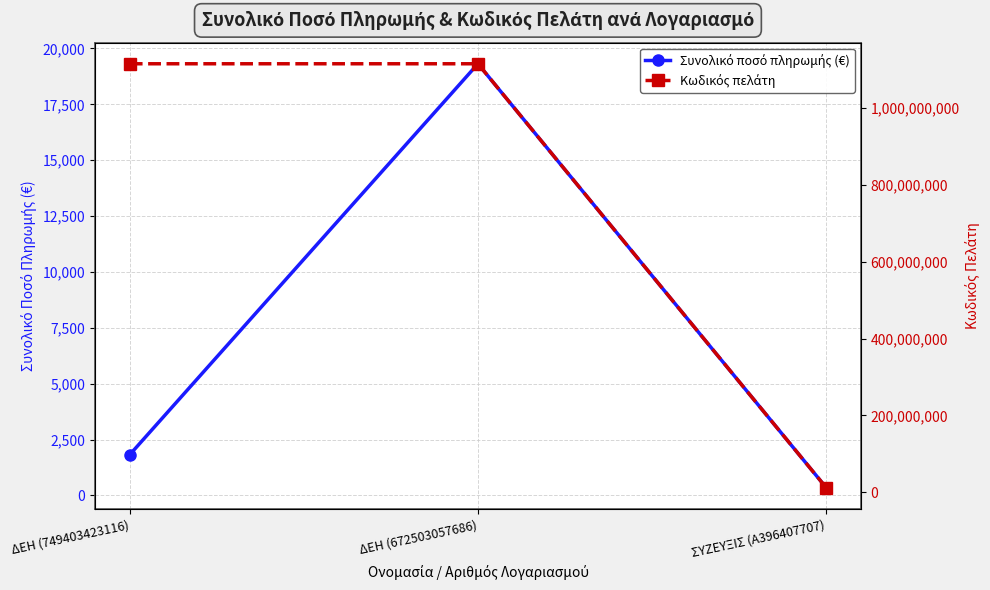

At which category is the sum across all series the highest?

ΔΕΗ (672503057686)